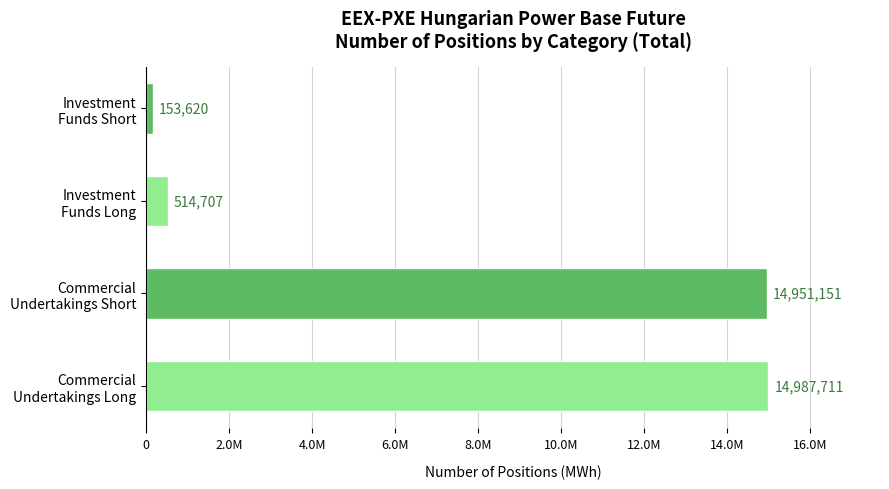

Rank the categories by value from highest to lowest.

Commercial
Undertakings Long, Commercial
Undertakings Short, Investment
Funds Long, Investment
Funds Short